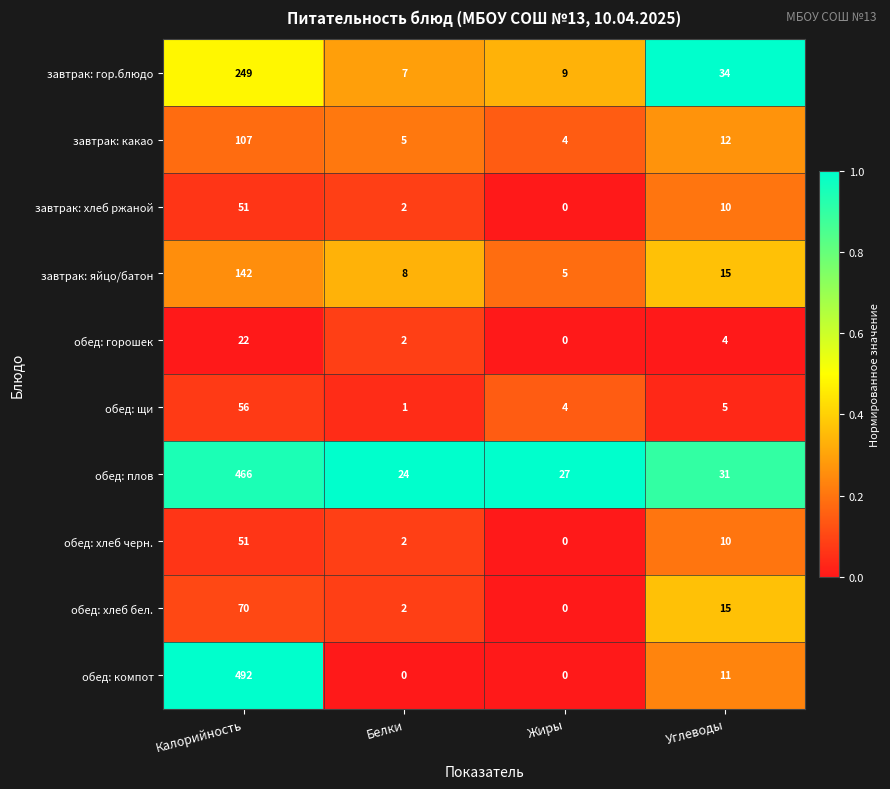

Rank the categories by завтрак: хлеб ржаной value from highest to lowest.

Калорийность, Углеводы, Белки, Жиры